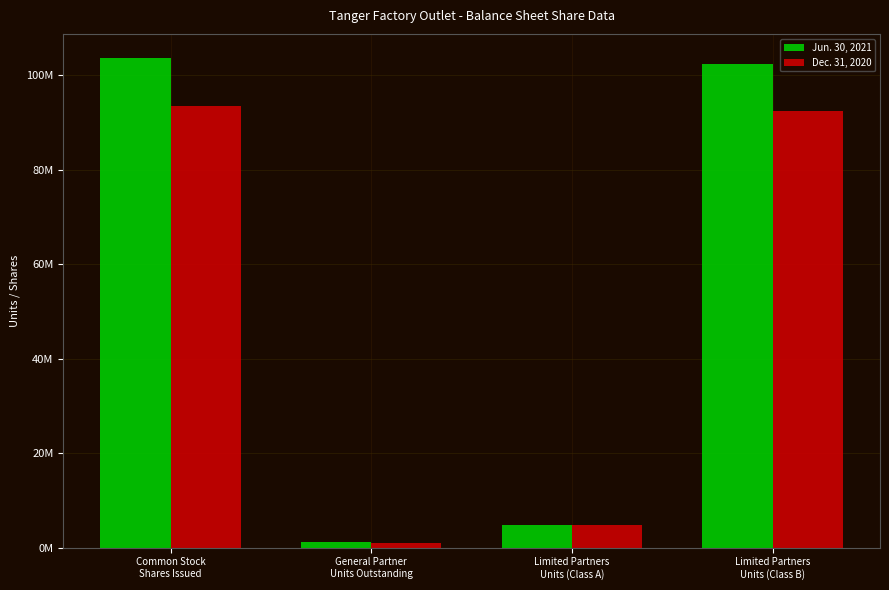

Which series has the largest total across all categories?

Jun. 30, 2021